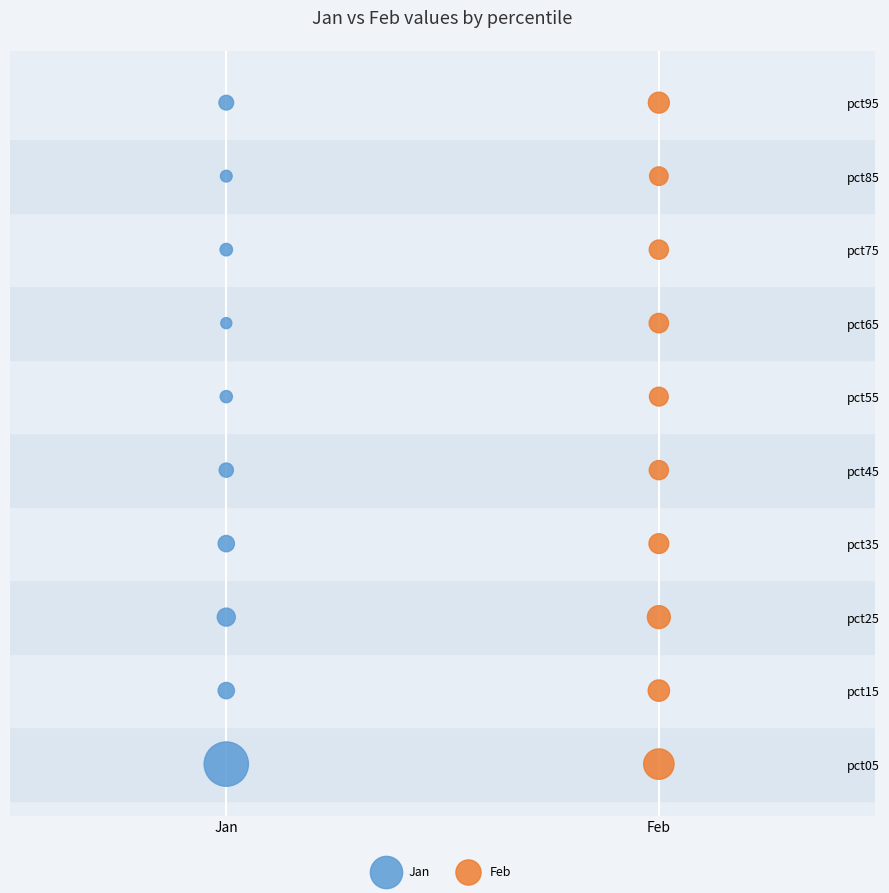

What are all the series names shown in the legend?

Jan, Feb